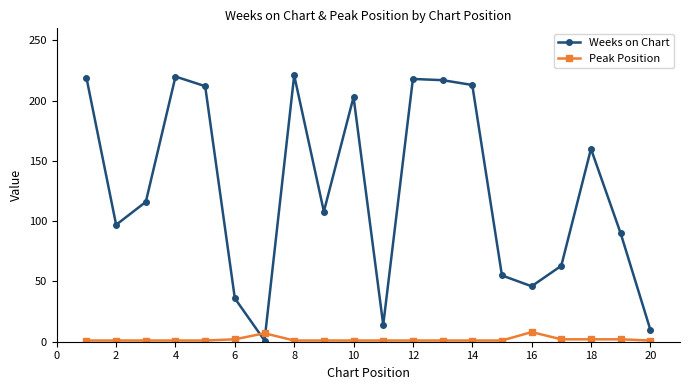

Rank the series by their maximum value, from highest to lowest.

Weeks on Chart, Peak Position